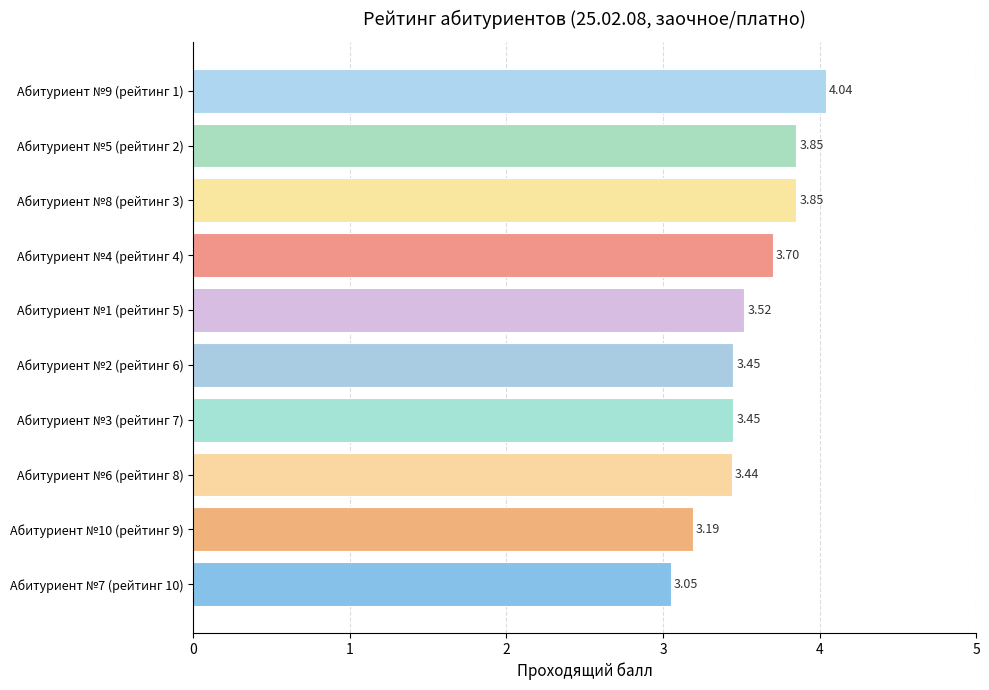

Between Абитуриент №6 (рейтинг 8) and Абитуриент №5 (рейтинг 2), which is larger?

Абитуриент №5 (рейтинг 2)